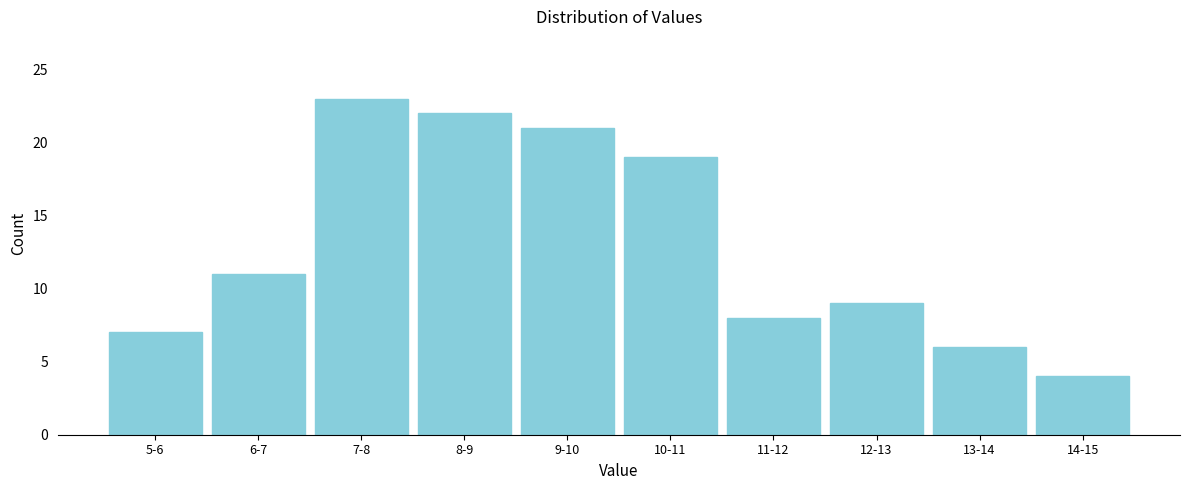

Reading left to right, list all the values displayed in this chart.

5-6=7	6-7=11	7-8=23	8-9=22	9-10=21	10-11=19	11-12=8	12-13=9	13-14=6	14-15=4